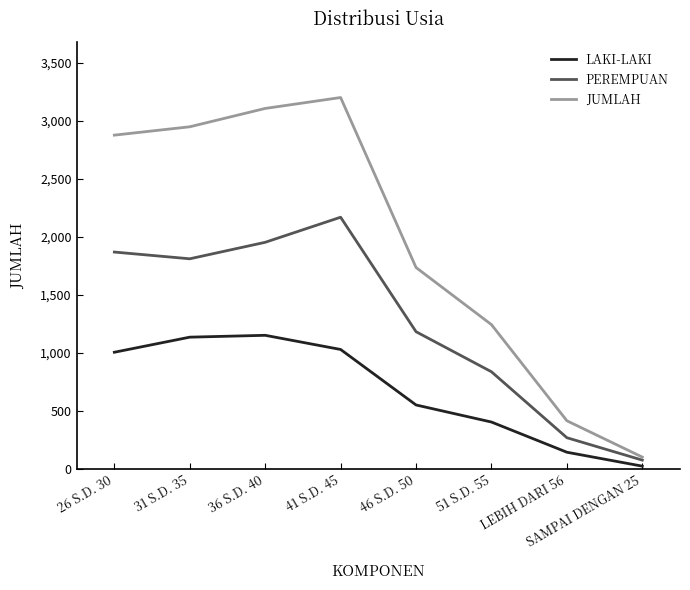

Is the value of PEREMPUAN at 46 S.D. 50 greater than the value of JUMLAH at 31 S.D. 35?

No